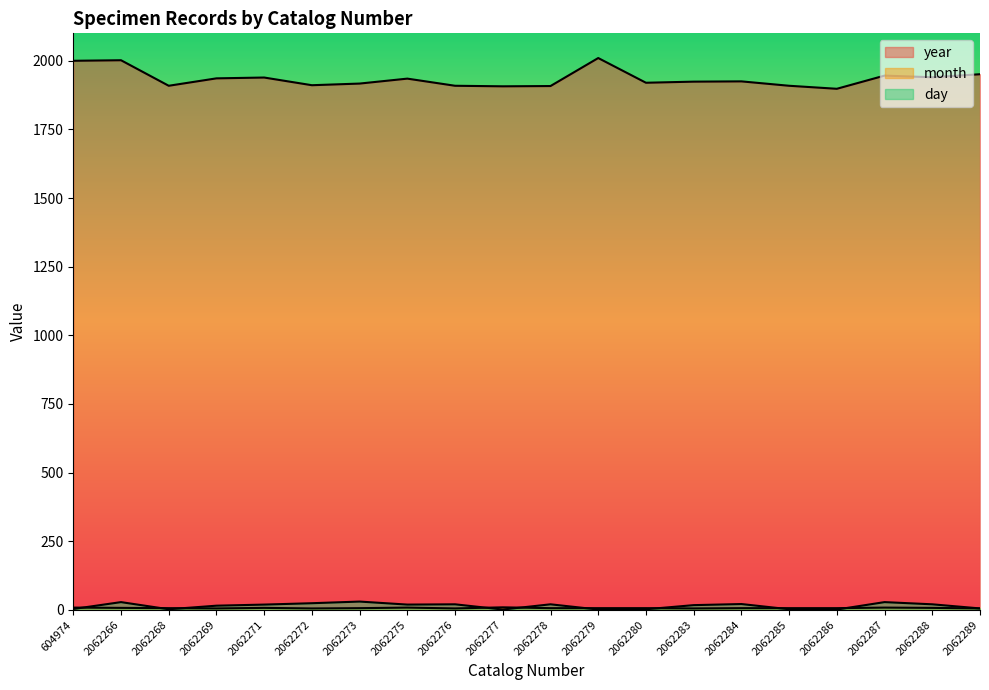

Is it true that month equals 6 at 2062285?

True